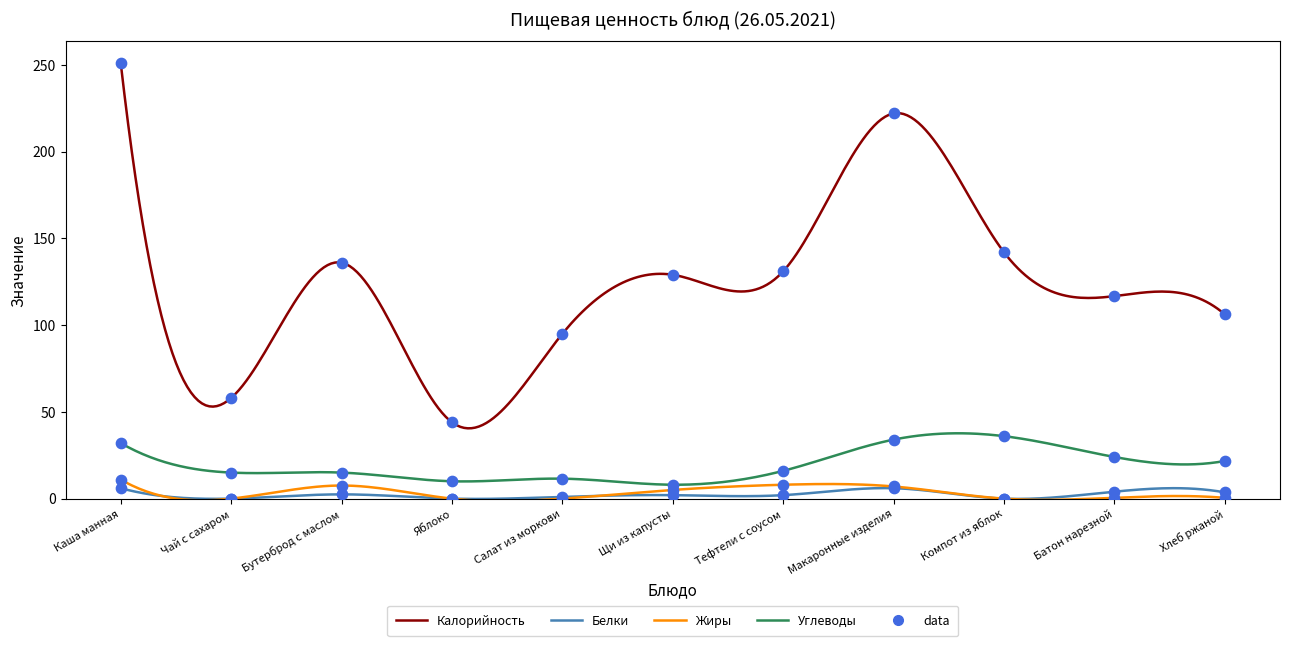

Is the value of Калорийность at Яблоко greater than the value of Белки at Яблоко?

Yes